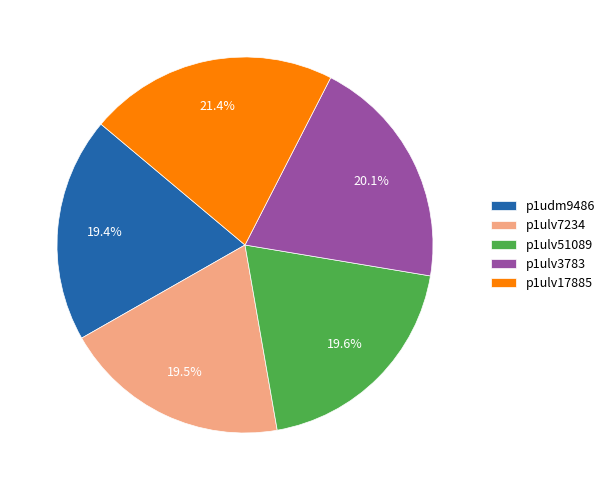

Which category has the biggest portion of the pie?

p1ulv17885